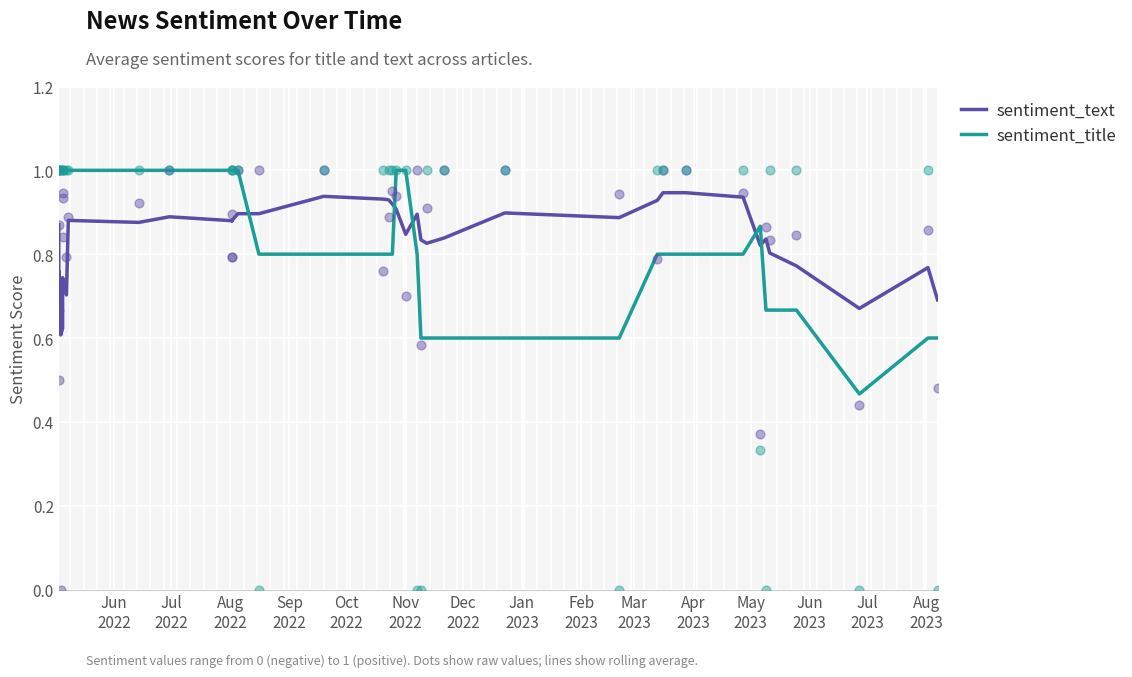

What are all the series names shown in the legend?

sentiment_text, sentiment_title